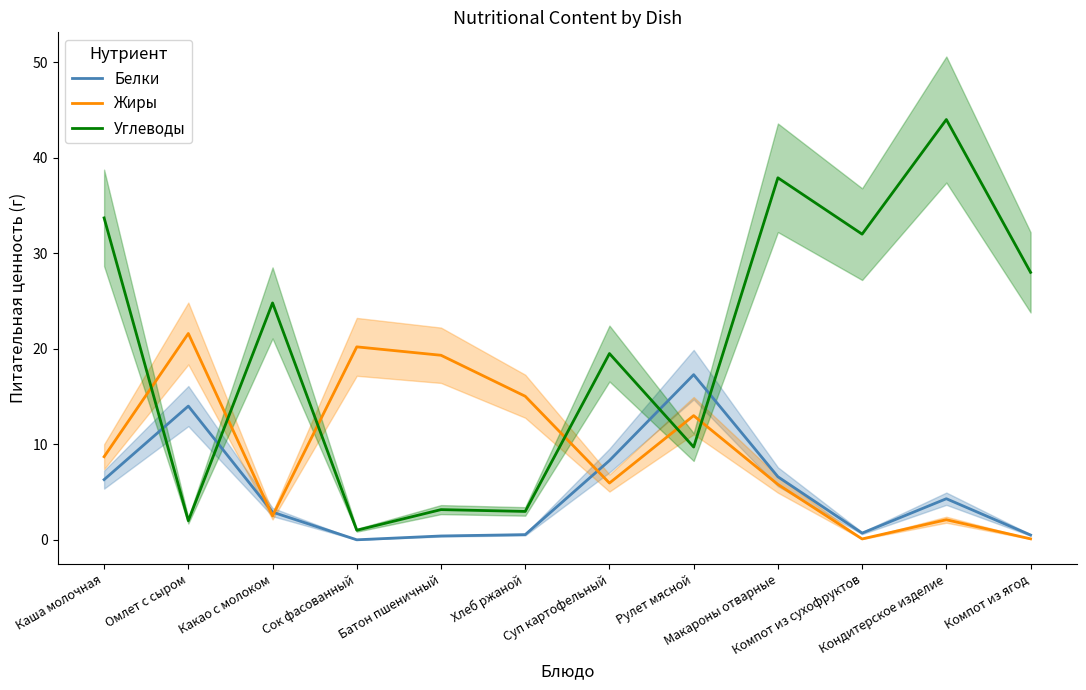

How many intersections are there between Жиры and Углеводы?

6